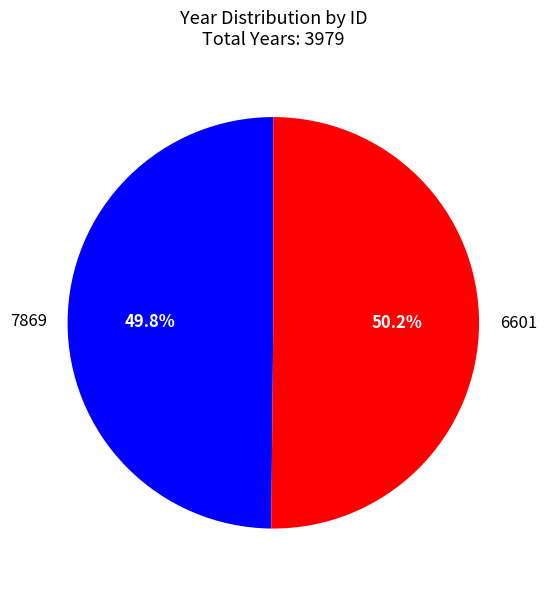

Is there a majority slice in this chart?

Yes